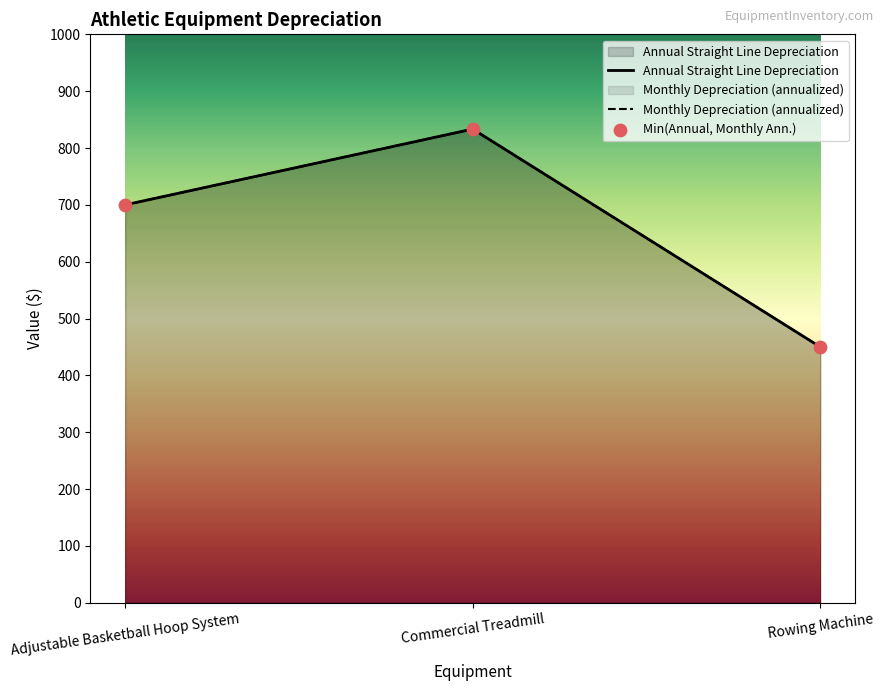

Which series has the largest total across all categories?

Monthly Straight Line Depreciation